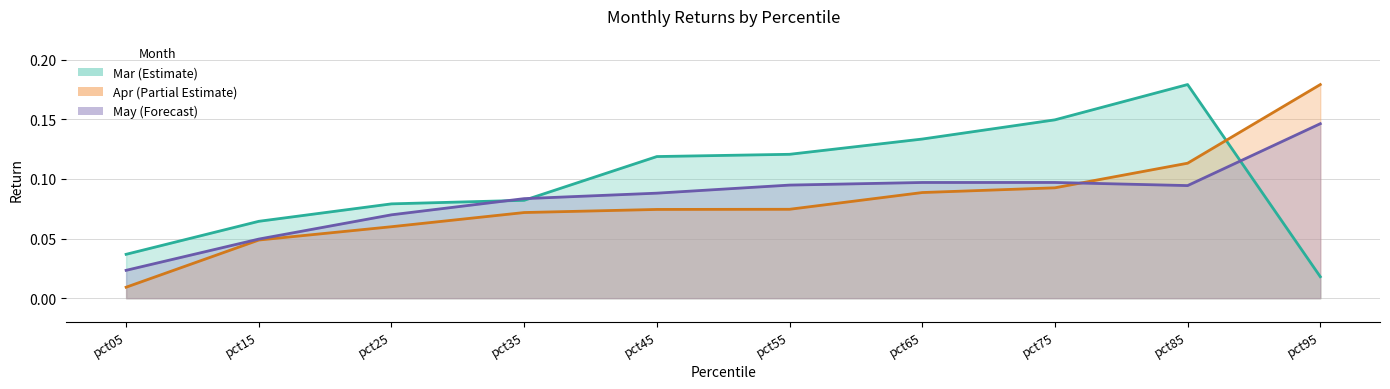

How many distinct data groups are displayed?

3